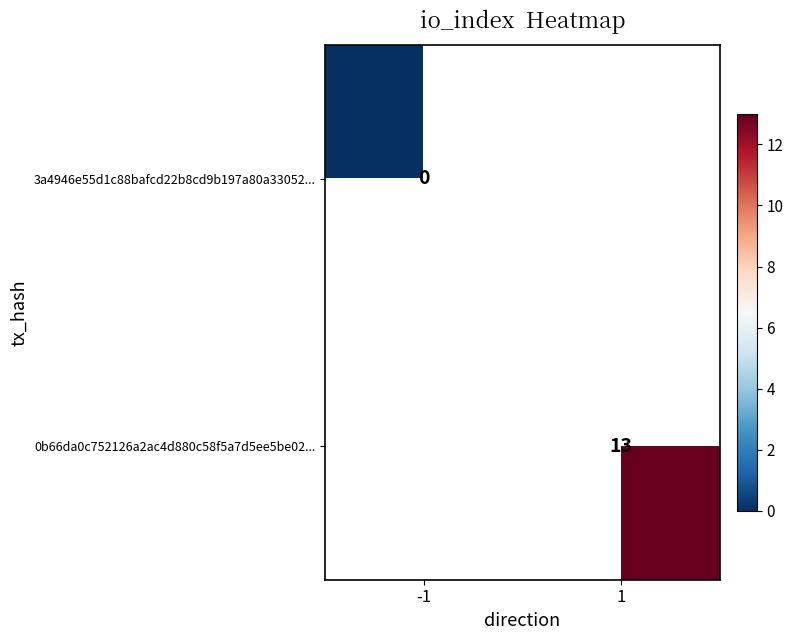

The 0b66da0c752126a2ac4d880c58f5a7d5ee5be02... series shows 21 at 1. True or false?

False